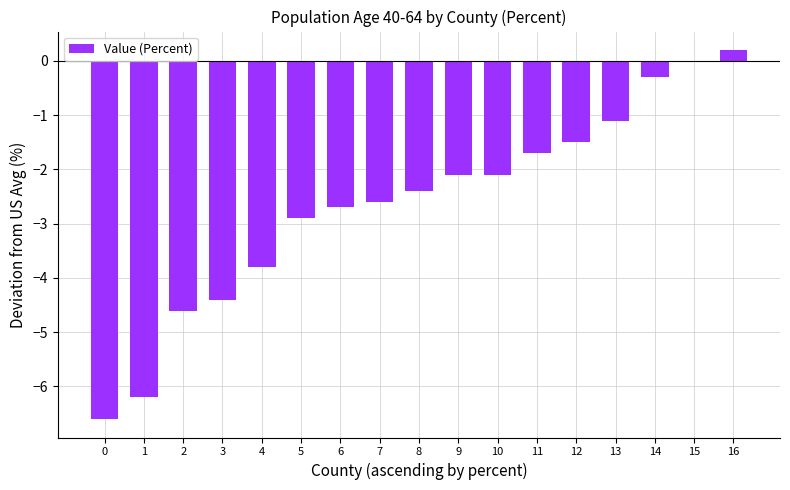

Reading left to right, transcribe all the data shown in this chart.

-6.6	-6.2	-4.6	-4.4	-3.8	-2.9	-2.7	-2.6	-2.4	-2.1	-2.1	-1.7	-1.5	-1.1	-0.3	0.0	0.2